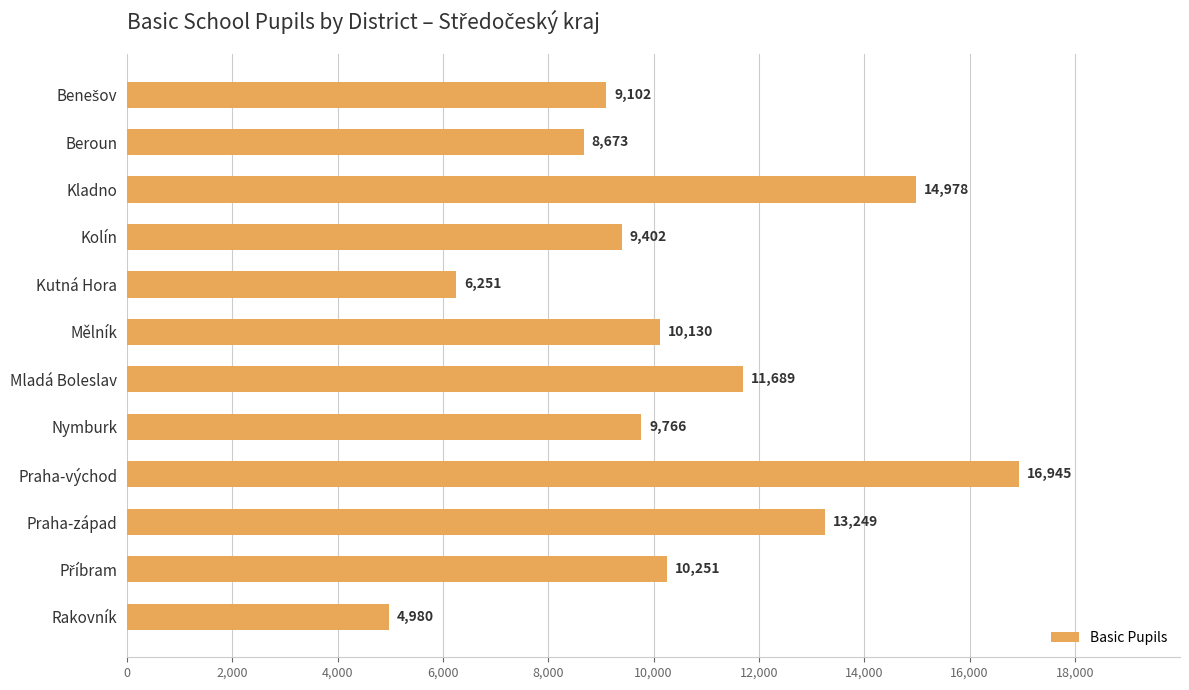

Read the value at Praha-západ.

13249